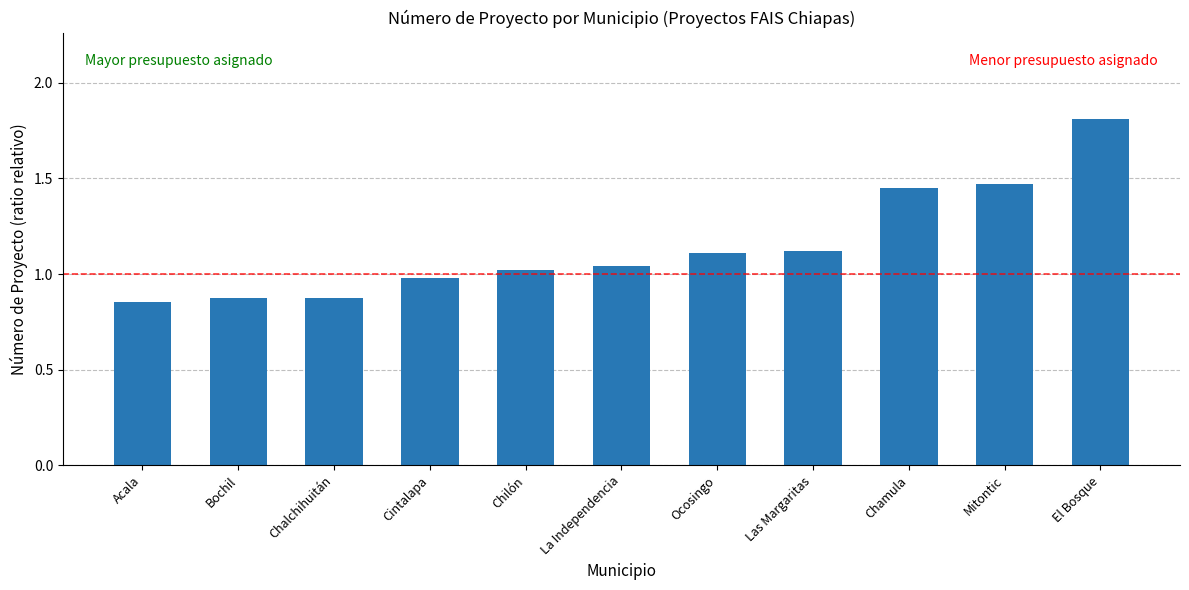

What value does the data have at El Bosque?

1.8